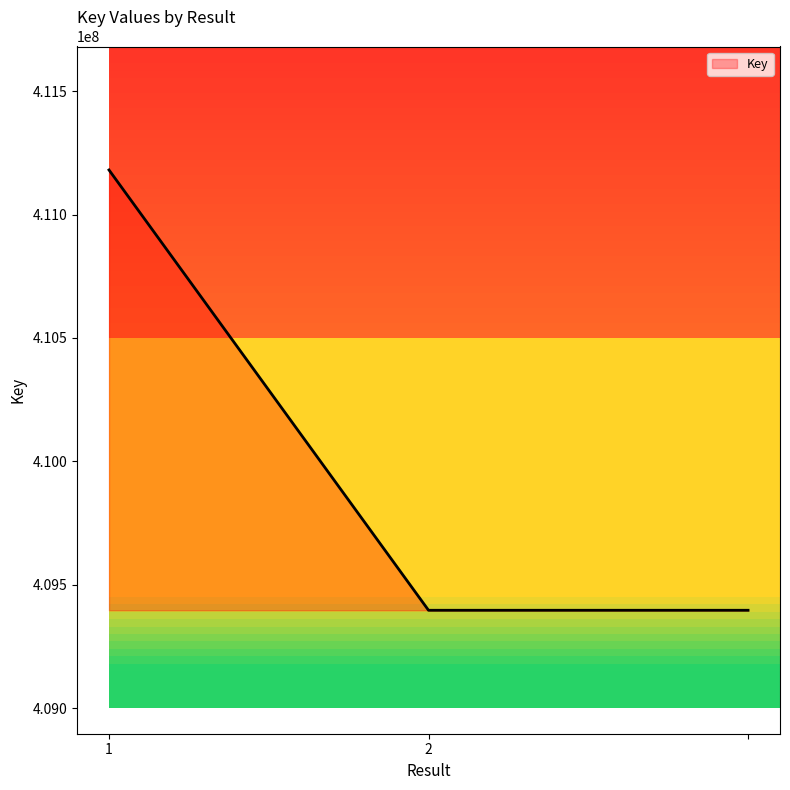

What is the sum of all values?

1229974762